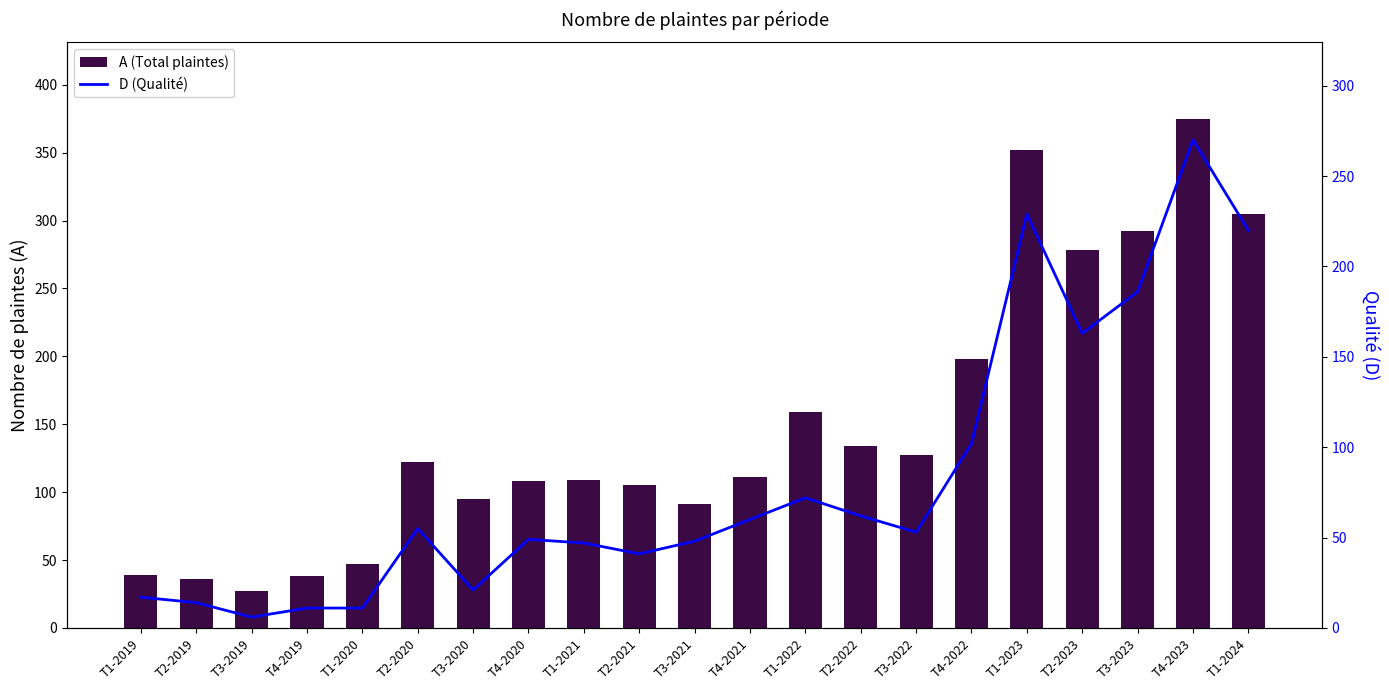

How many data points in A (Total plaintes) are less than 111?

10